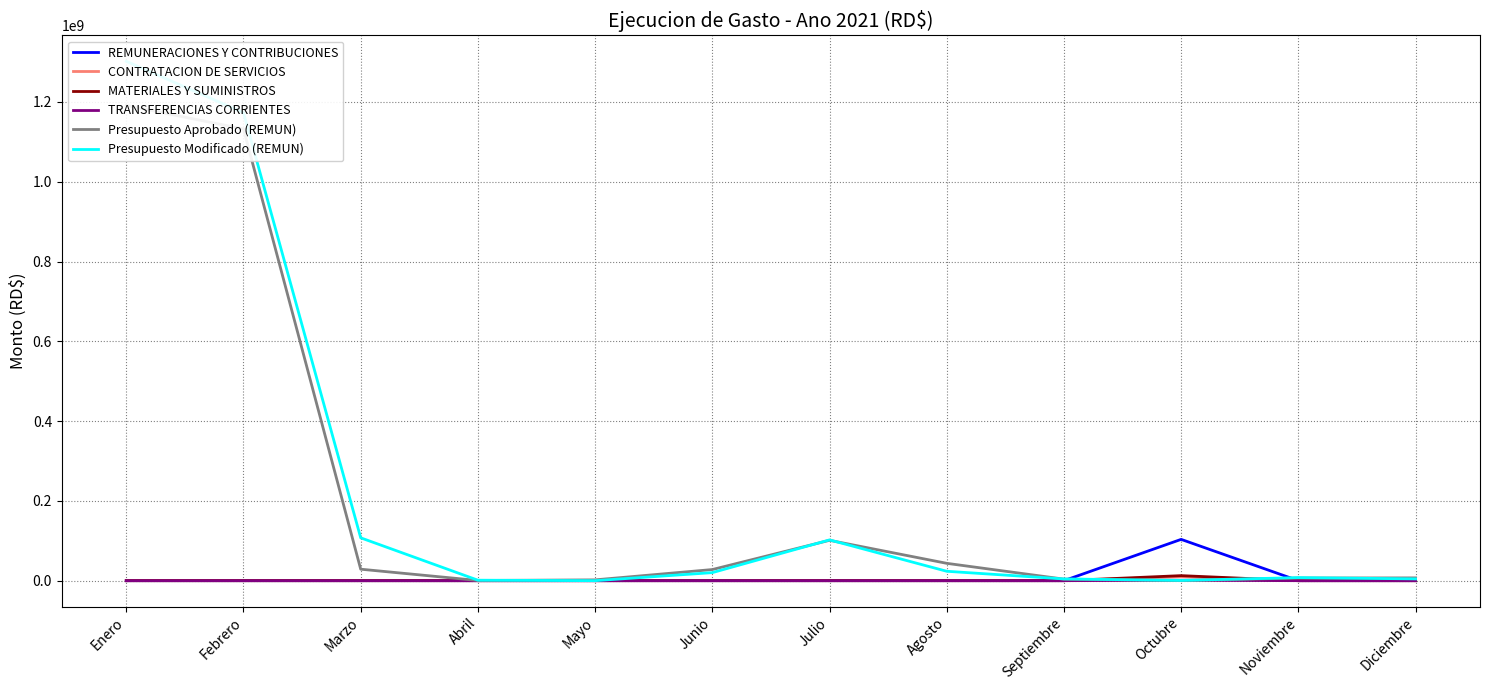

Reading right to left, list all the values displayed in this chart.

REMUNERACIONES Y CONTRIBUCIONES: Diciembre=0.0	Noviembre=0.0	Octubre=103508811.8	Septiembre=0.0	Agosto=0.0	Julio=0.0	Junio=0.0	Mayo=0.0	Abril=0.0	Marzo=0.0	Febrero=0.0	Enero=0.0
CONTRATACION DE SERVICIOS: Diciembre=0.0	Noviembre=0.0	Octubre=9991629.3	Septiembre=0.0	Agosto=0.0	Julio=0.0	Junio=0.0	Mayo=0.0	Abril=0.0	Marzo=0.0	Febrero=0.0	Enero=0.0
MATERIALES Y SUMINISTROS: Diciembre=0.0	Noviembre=0.0	Octubre=12622714.7	Septiembre=0.0	Agosto=0.0	Julio=0.0	Junio=0.0	Mayo=0.0	Abril=0.0	Marzo=0.0	Febrero=0.0	Enero=0.0
TRANSFERENCIAS CORRIENTES: Diciembre=0.0	Noviembre=0.0	Octubre=1014296.3	Septiembre=0.0	Agosto=0.0	Julio=0.0	Junio=0.0	Mayo=0.0	Abril=0.0	Marzo=0.0	Febrero=0.0	Enero=0.0
Presupuesto Aprobado (REMUN): Diciembre=7000000.0	Noviembre=6600000.0	Octubre=170000.0	Septiembre=3850000.0	Agosto=43484117.0	Julio=101169523.0	Junio=27876425.0	Mayo=2000000.0	Abril=450000.0	Marzo=28768095.0	Febrero=1132359488.0	Enero=1191454008.0
Presupuesto Modificado (REMUN): Diciembre=4455000.0	Noviembre=7700000.0	Octubre=631000.0	Septiembre=4350000.0	Agosto=23567492.0	Julio=102192830.3	Junio=20146926.0	Mayo=0.0	Abril=1200000.0	Marzo=107426140.6	Febrero=1173226179.4	Enero=1301999245.9